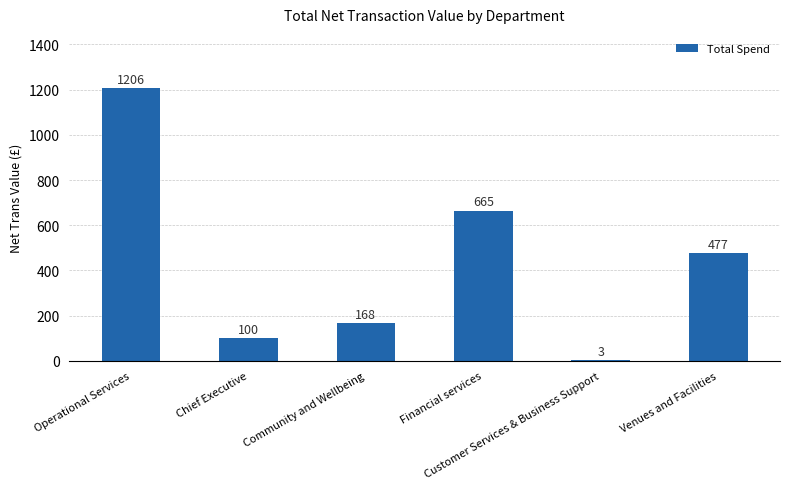

What is the maximum value shown in the chart?

1205.7